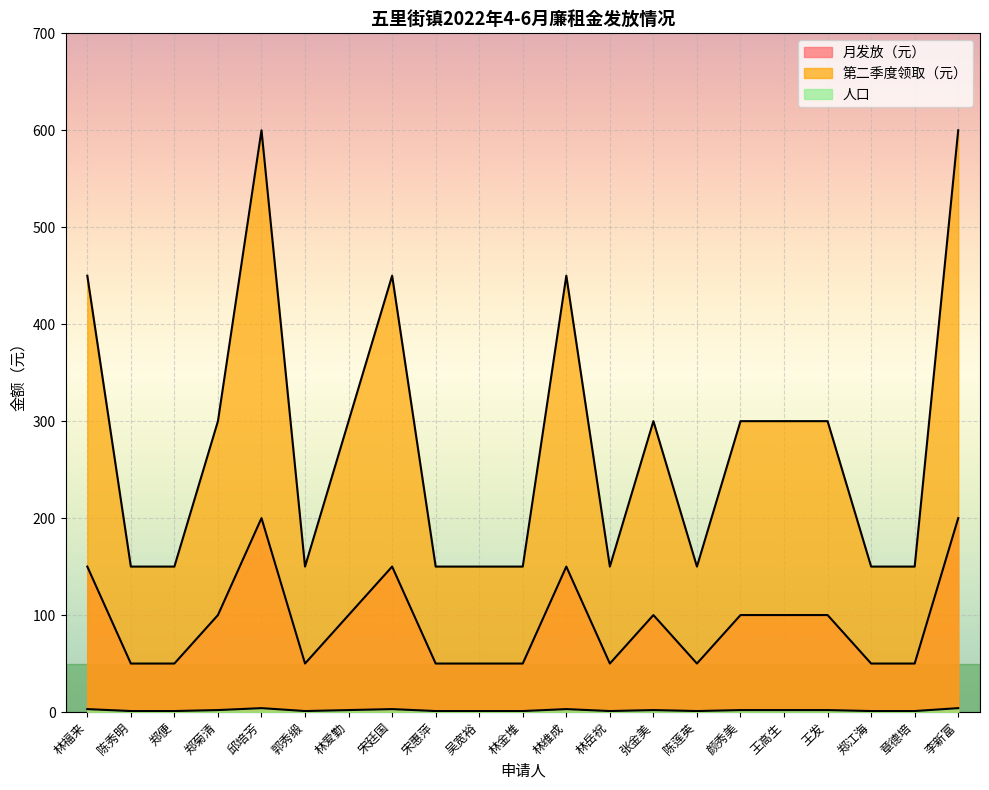

What is the label of the 12th point from the left?

林维成